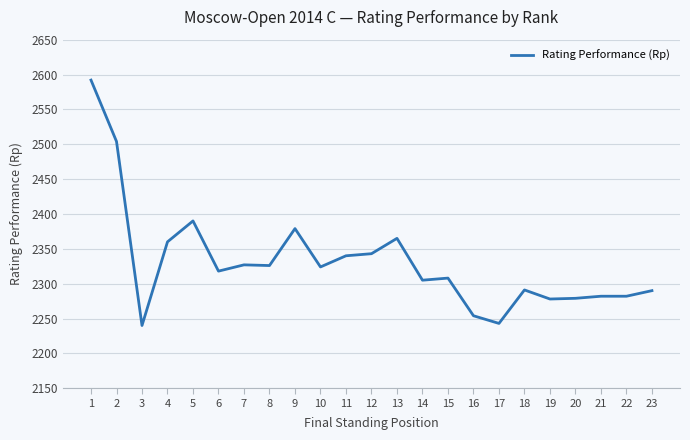

What is the difference between the maximum and second lowest values?

349